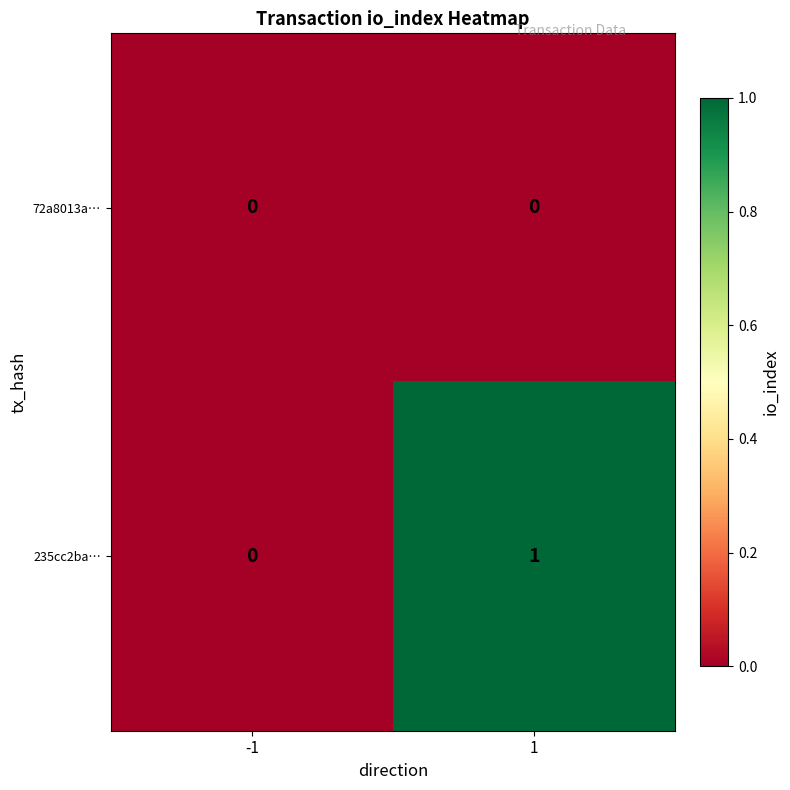

Rank the series by their average value, from highest to lowest.

235cc2ba…, 72a8013a…